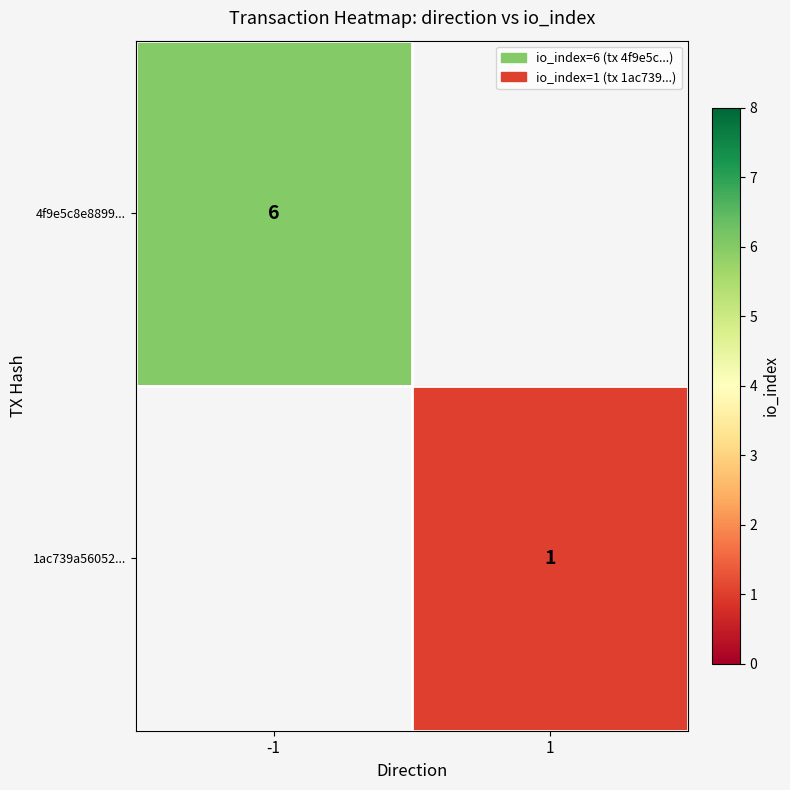

True or false: 1ac739a56052... has a value of 0.4 at 1.

False